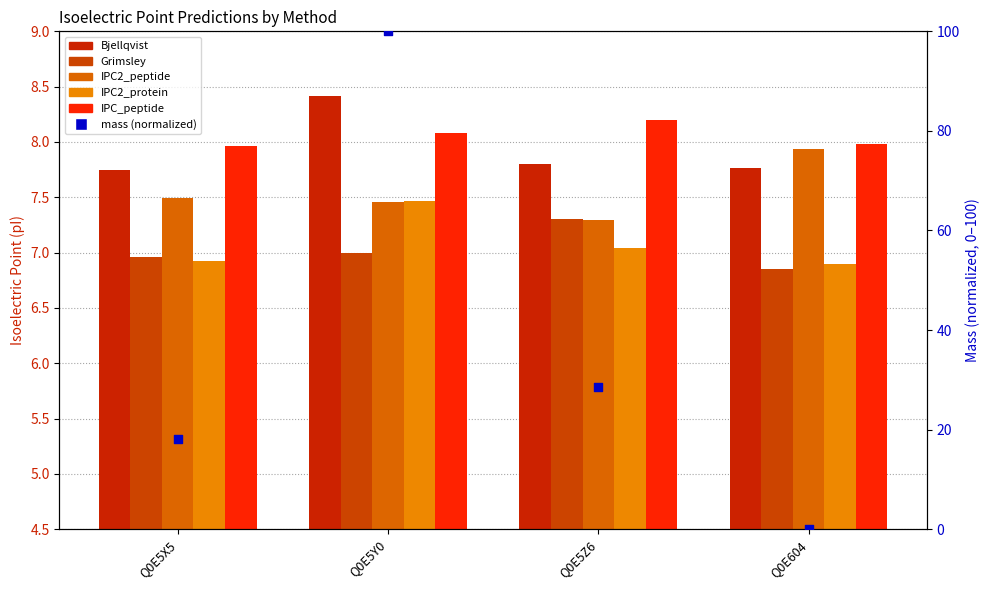

Which series has the largest total across all categories?

mass (normalized)